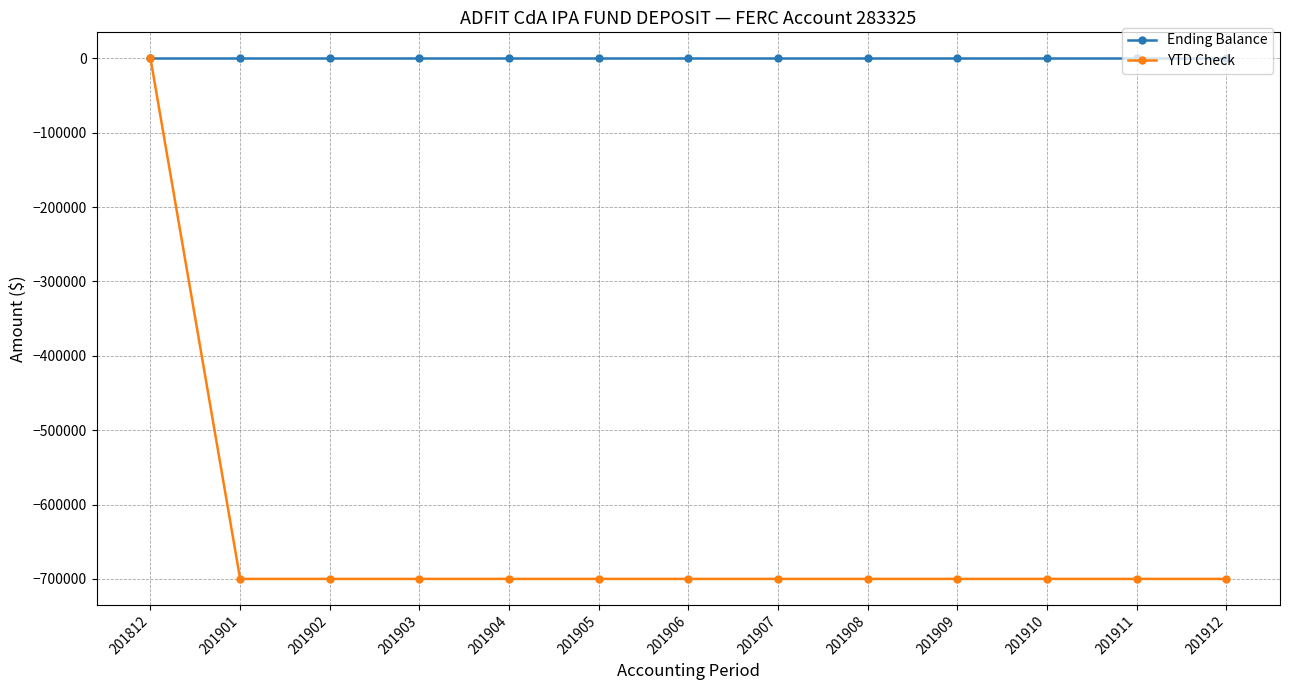

Rank the series at 201912 from lowest to highest value.

YTD Check, Ending Balance